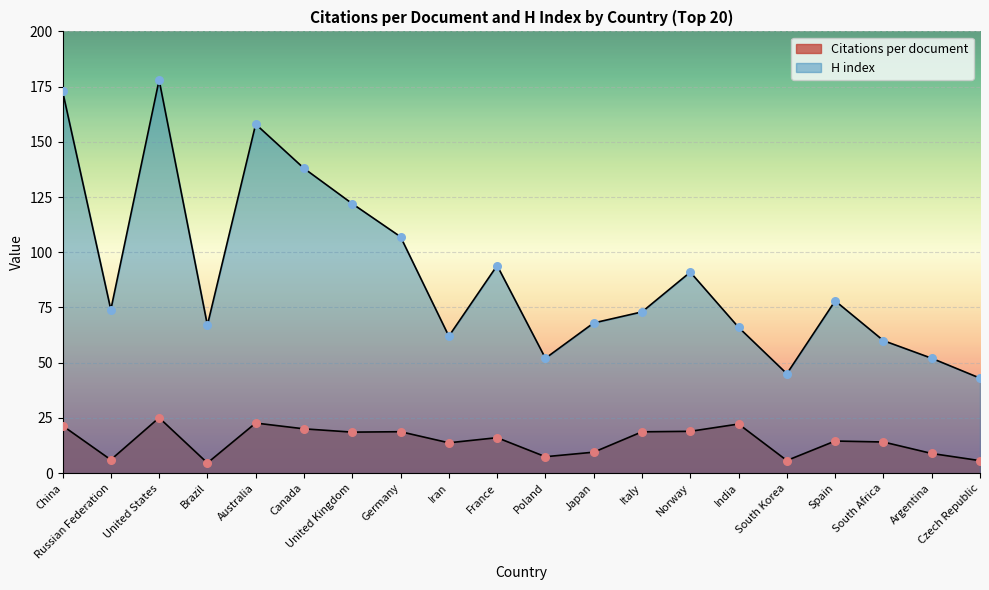

Which series has the widest spread of Y values?

H index